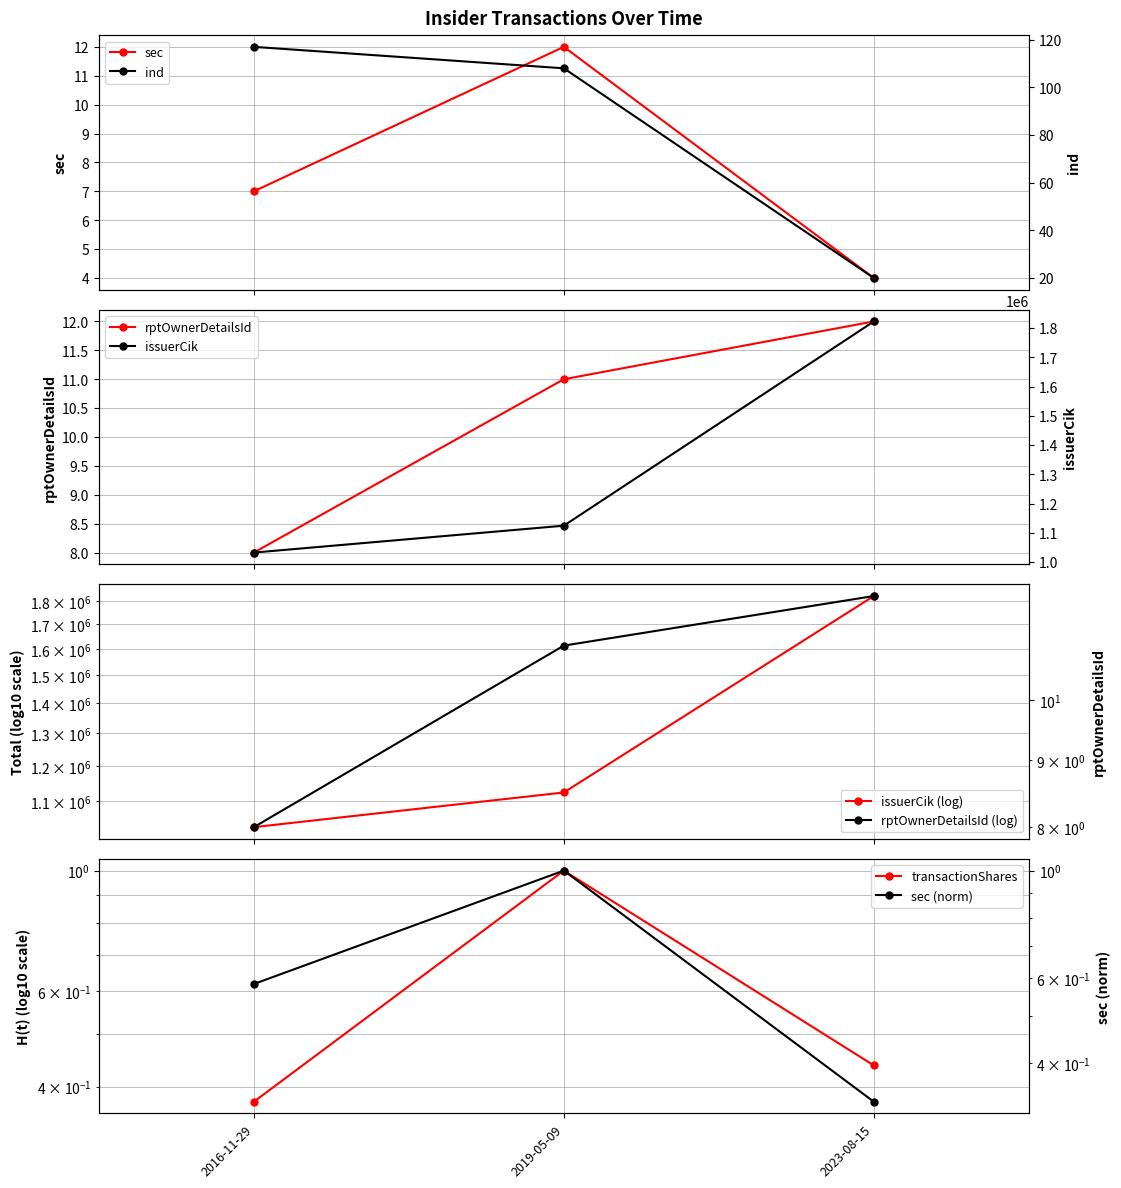

At how many categories does at least one series exceed 1013459?

3